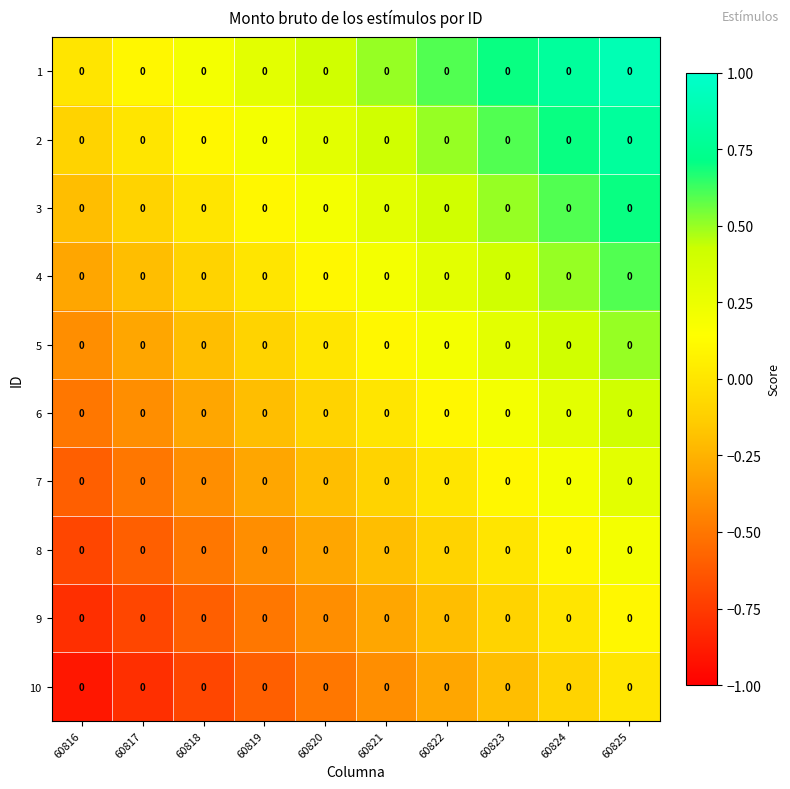

What is the spread (max minus min) of values at 60816?

0.9